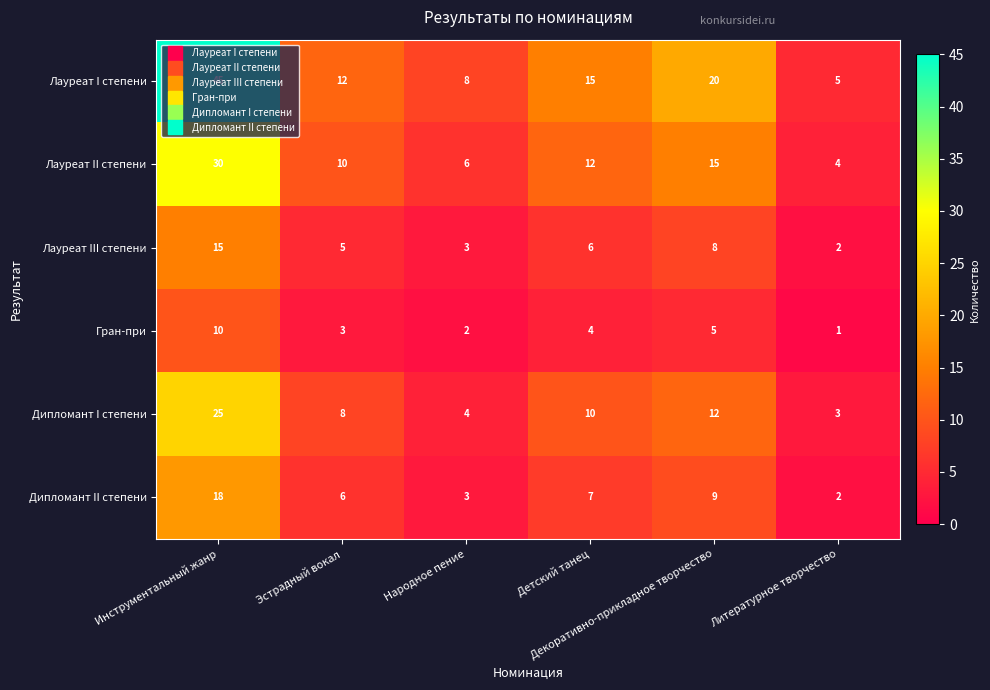

Which series has the largest range (max minus min)?

Лауреат I степени